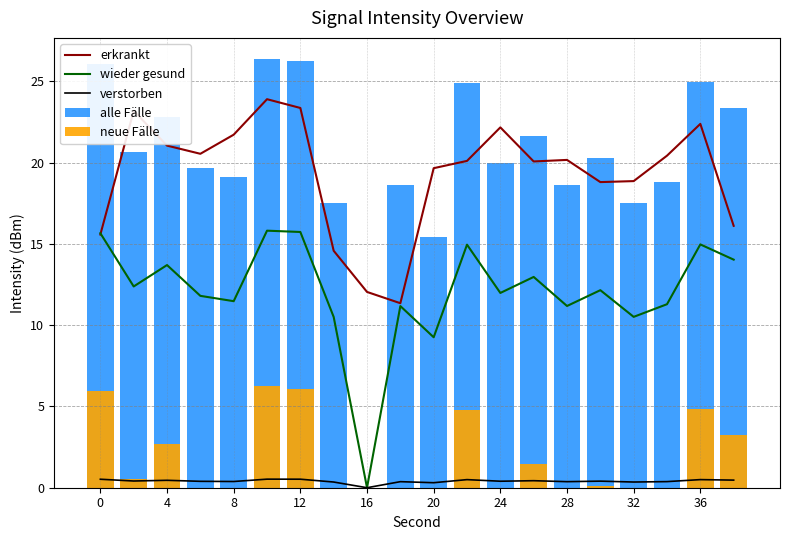

Is it true that wieder gesund equals 11.2 at 28?

True